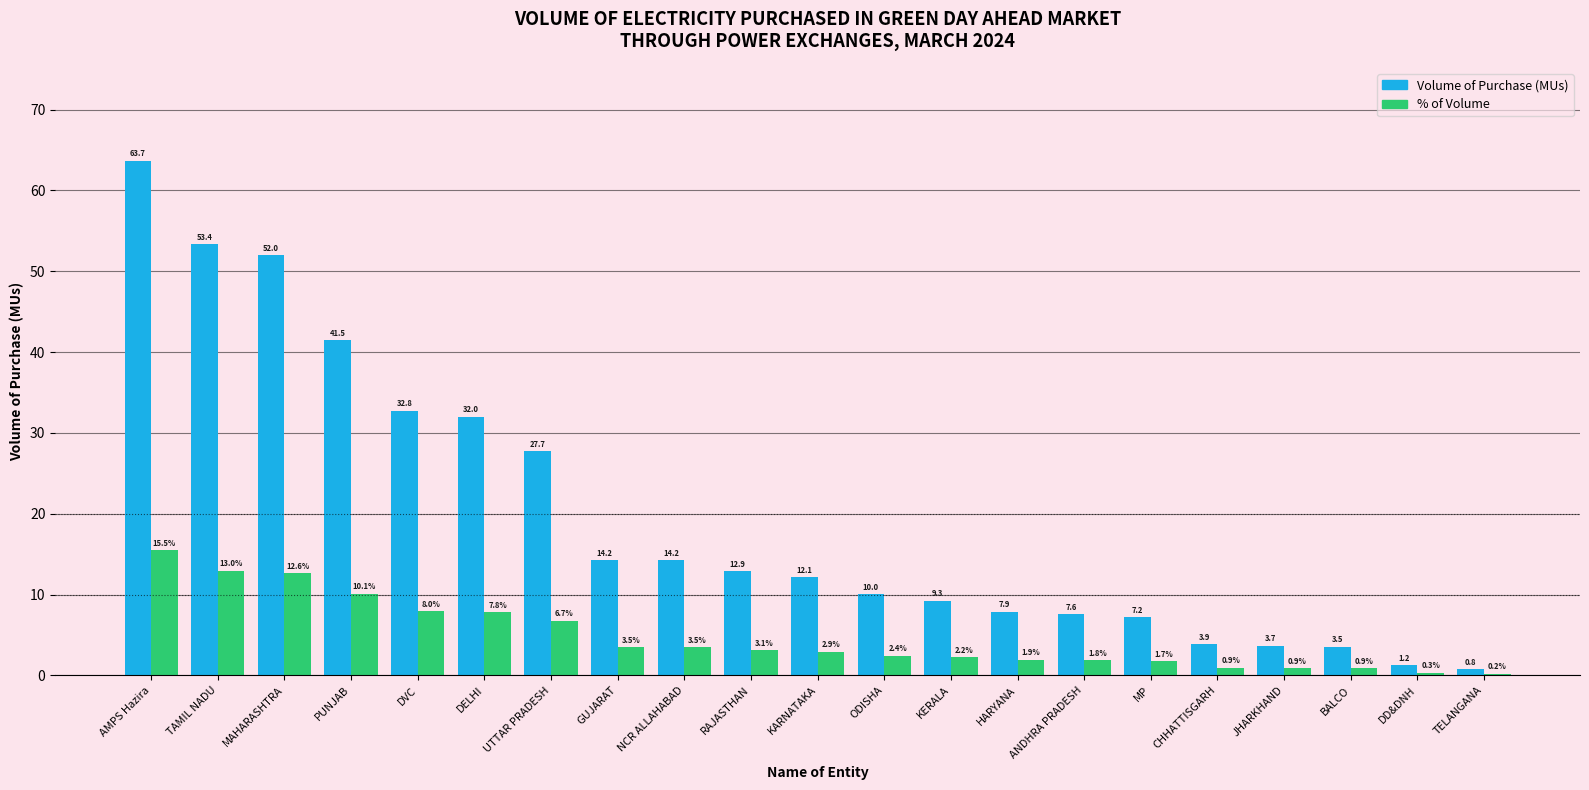

Which series has the widest spread of values?

Volume of Purchase (MUs)